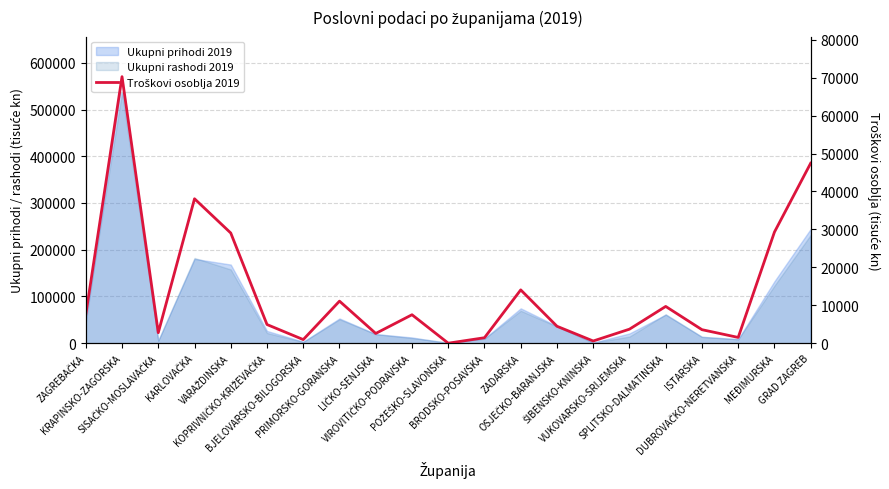

At which label is the value closest to 35127?

KARLOVAČKA